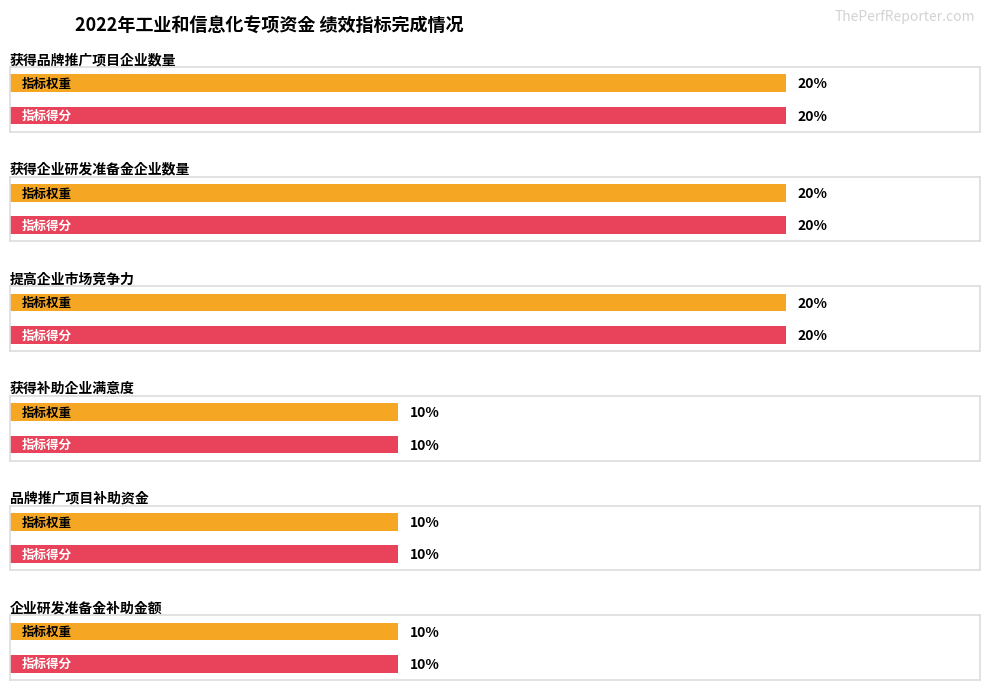

The 指标得分 series shows 12 at 获得品牌推广项目企业数量. True or false?

False